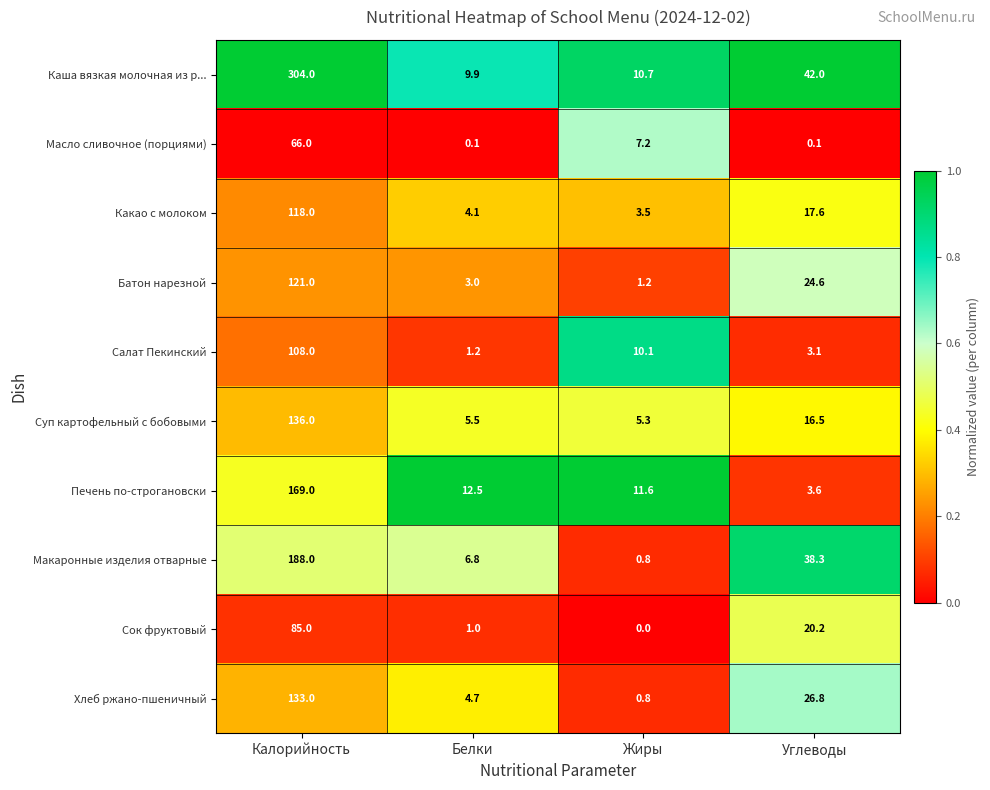

What is the difference between the second highest and second lowest values in the Масло сливочное (порциями) series?

7.1